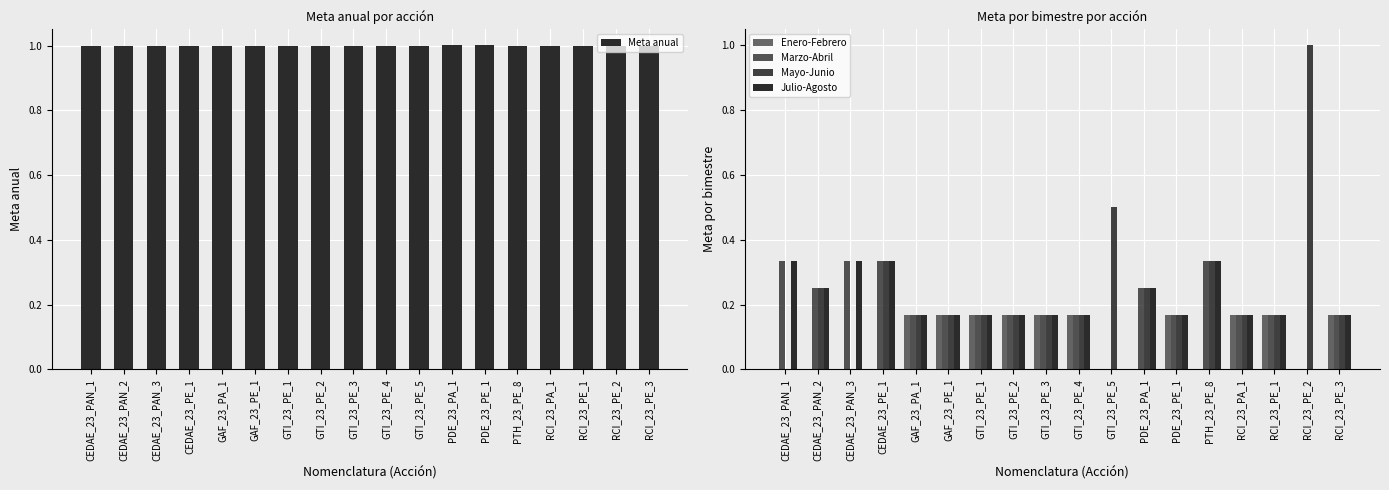

How many values in the Julio-Agosto series exceed 0?

16